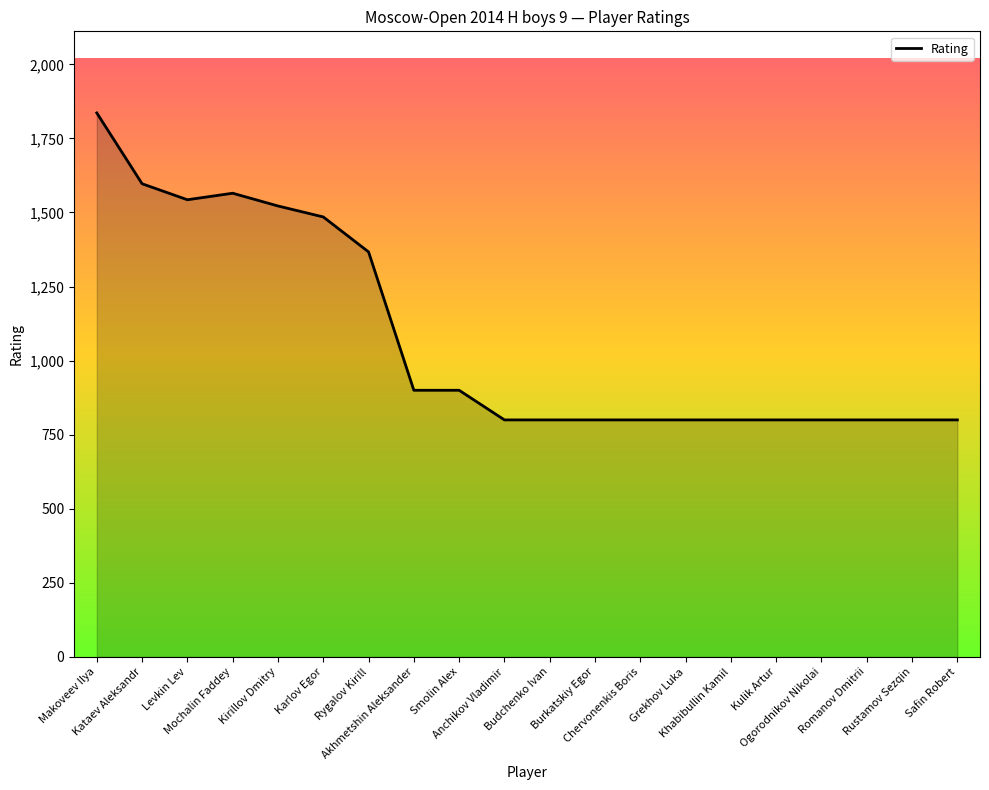

What position from the left is Karlov Egor?

6